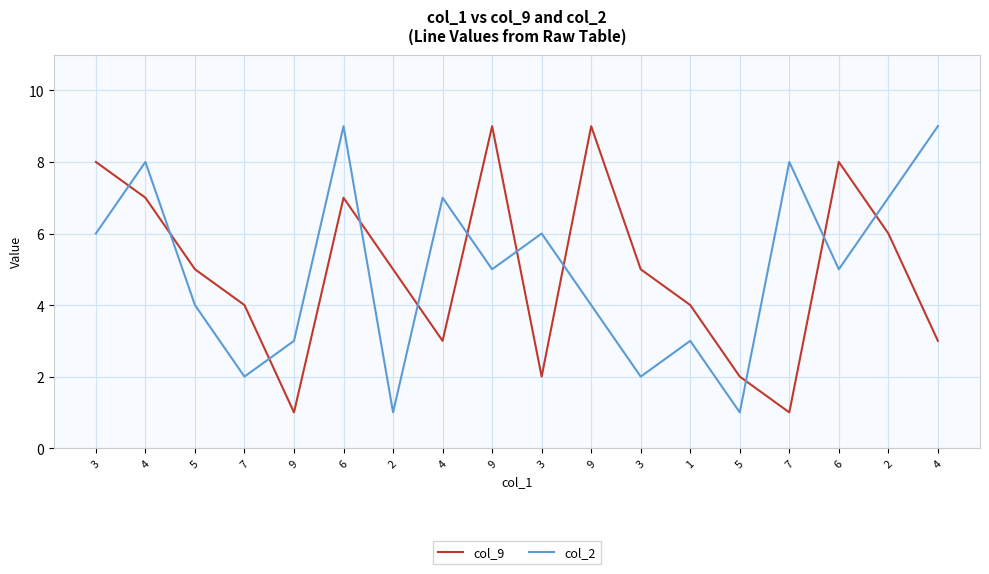

At which category does col_9 reach its first local valley?

9